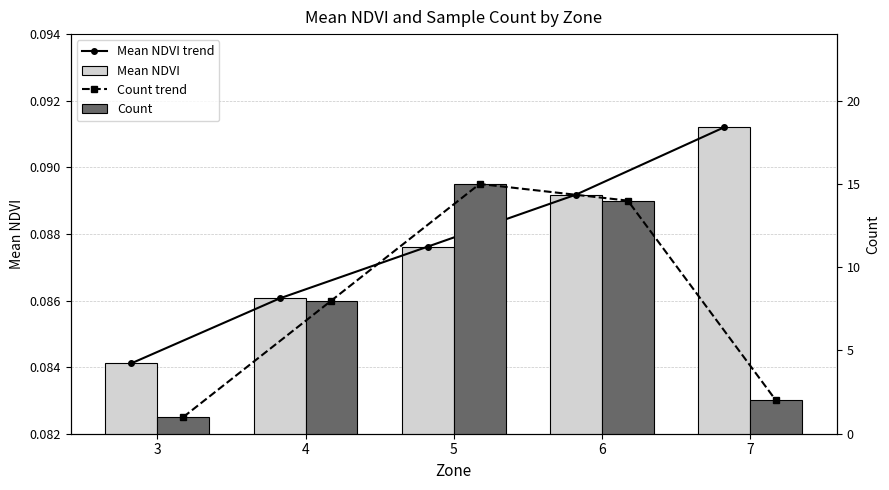

What is the lowest value of the Count trend series?

1.0